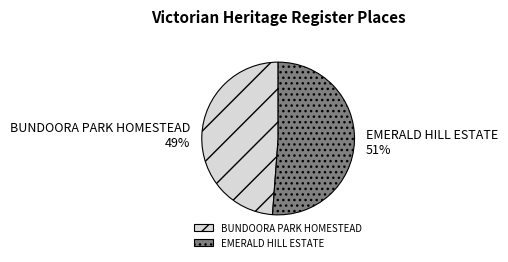

The BUNDOORA PARK HOMESTEAD slice represents 34% of the pie. True or false?

False